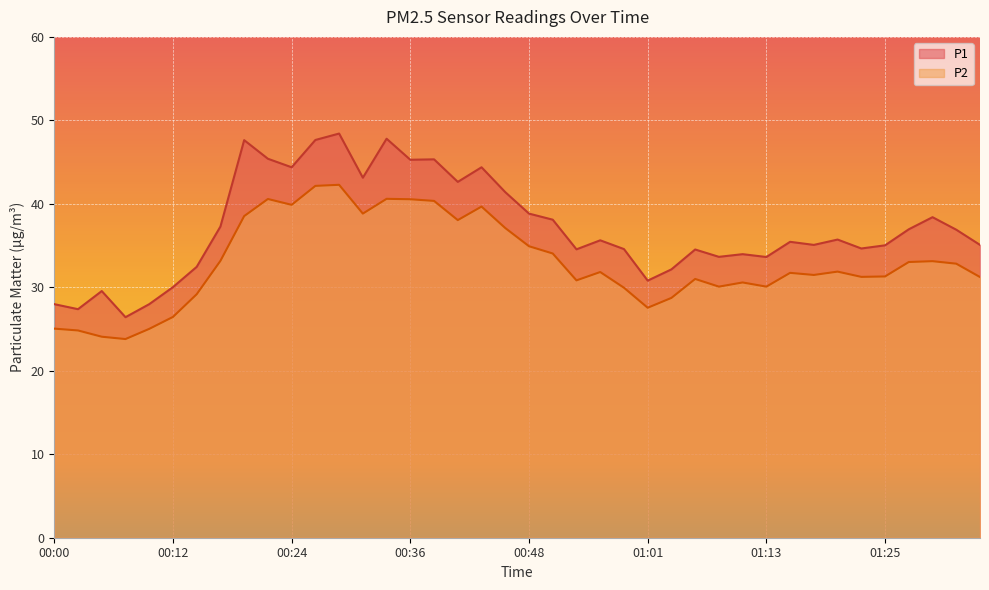

At how many categories does at least one series exceed 37?

16